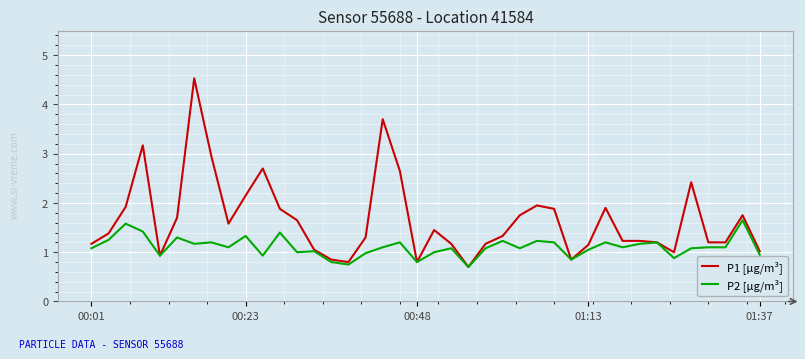

Rank the series by their maximum value, from lowest to highest.

P2 [μg/m³], P1 [μg/m³]